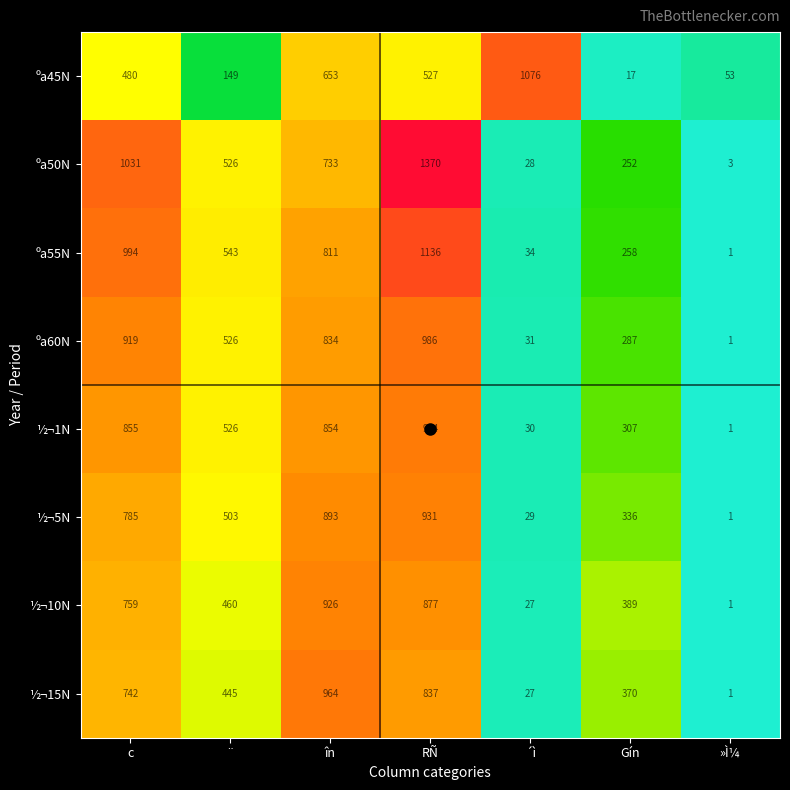

The ½¬15N series shows 370 at Gín. True or false?

True